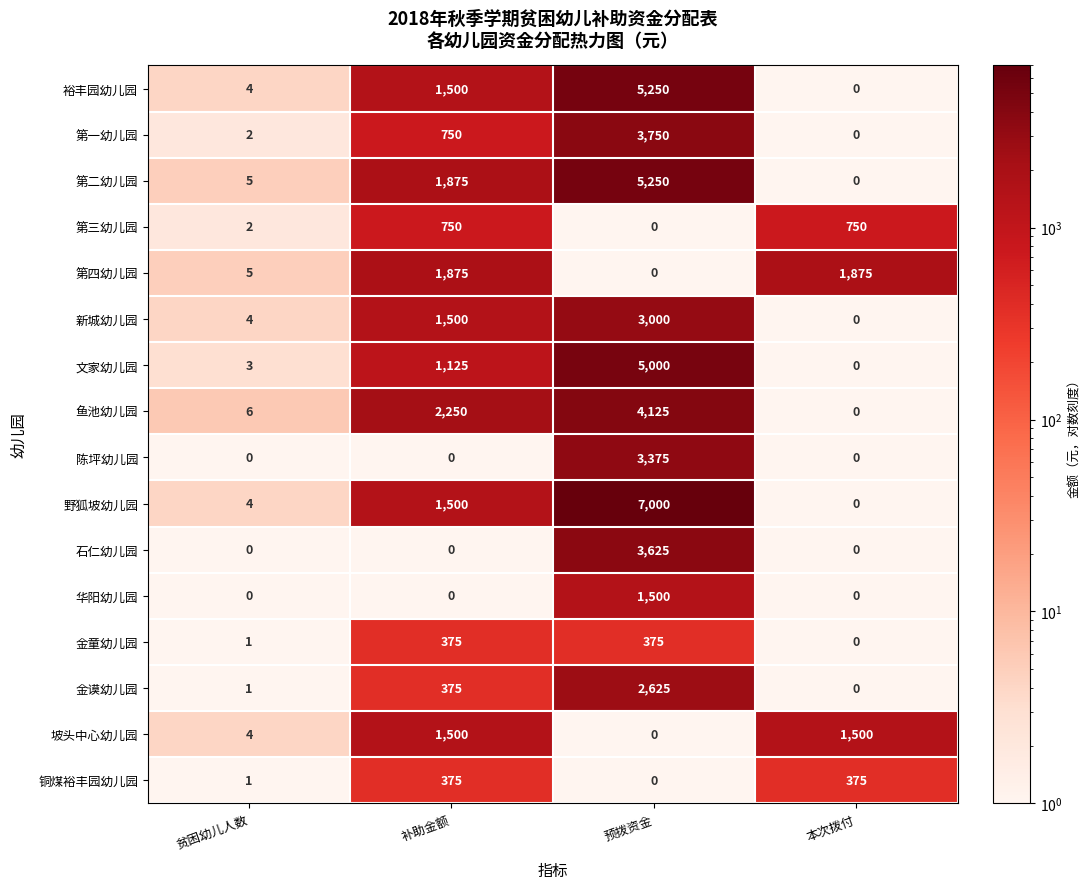

The value of 鱼池幼儿园 at 补助金额 is 3989. True or false?

False